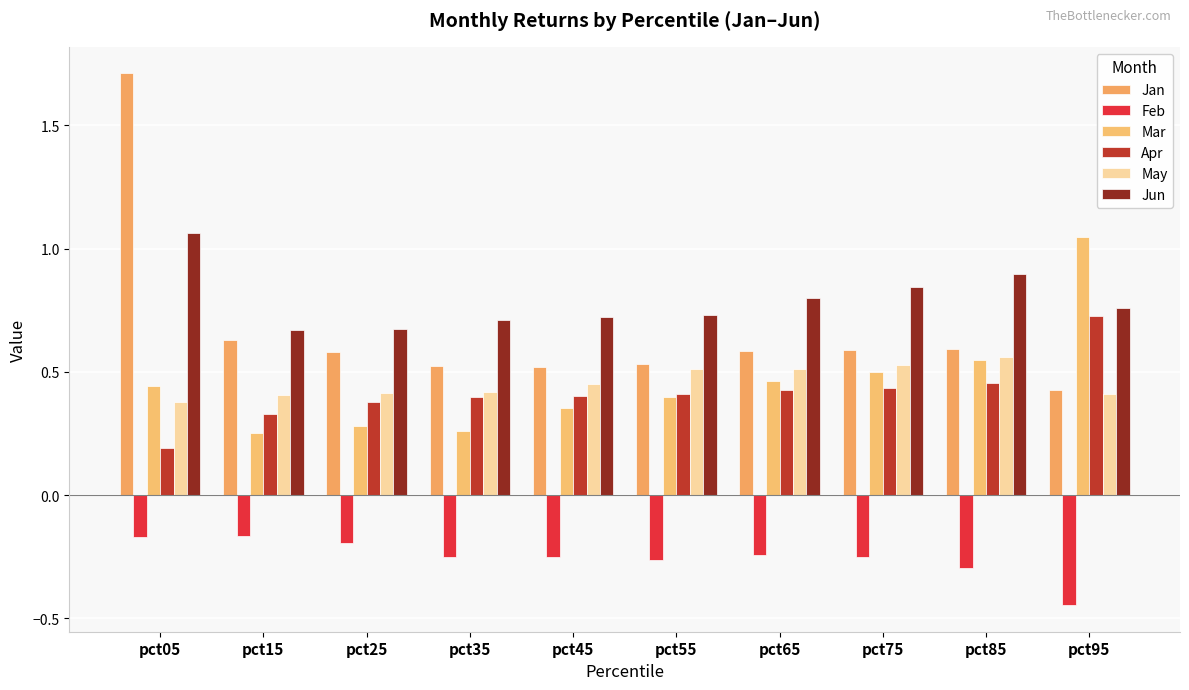

Count the May values in the range 0 to 1.

10